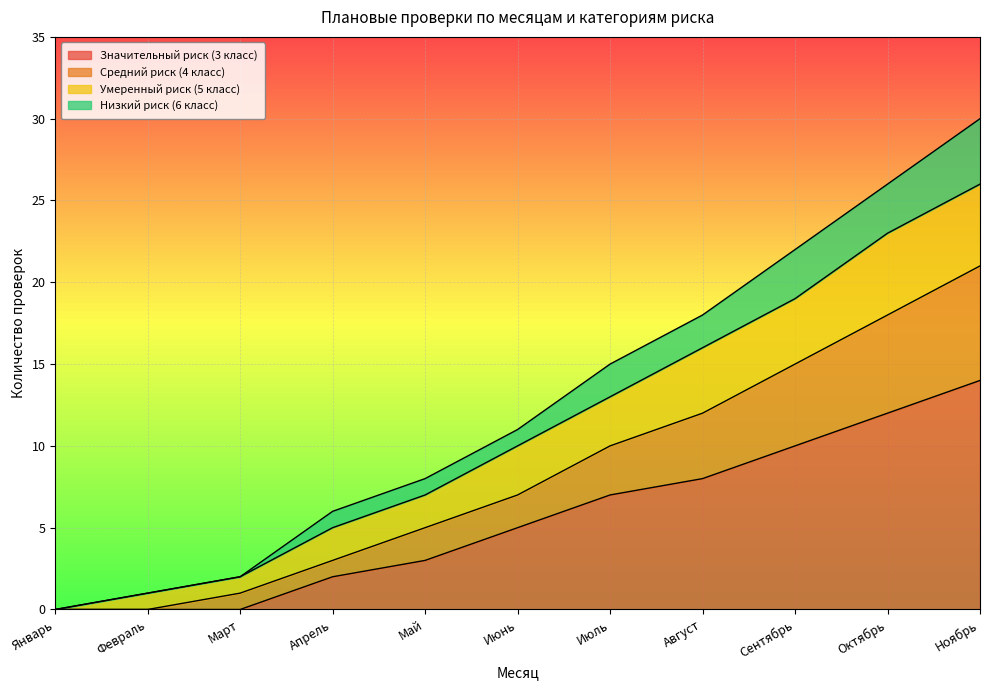

What is the total value across all series at Июль?

15